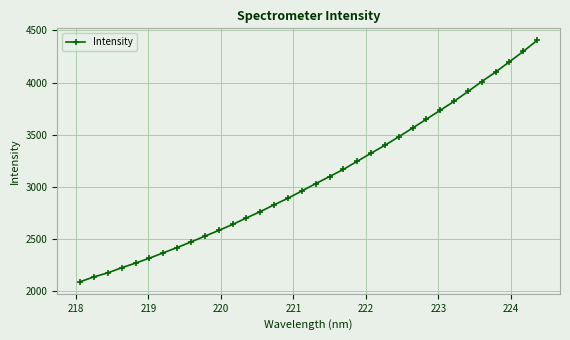

What is the minimum value shown in the chart?

2091.0